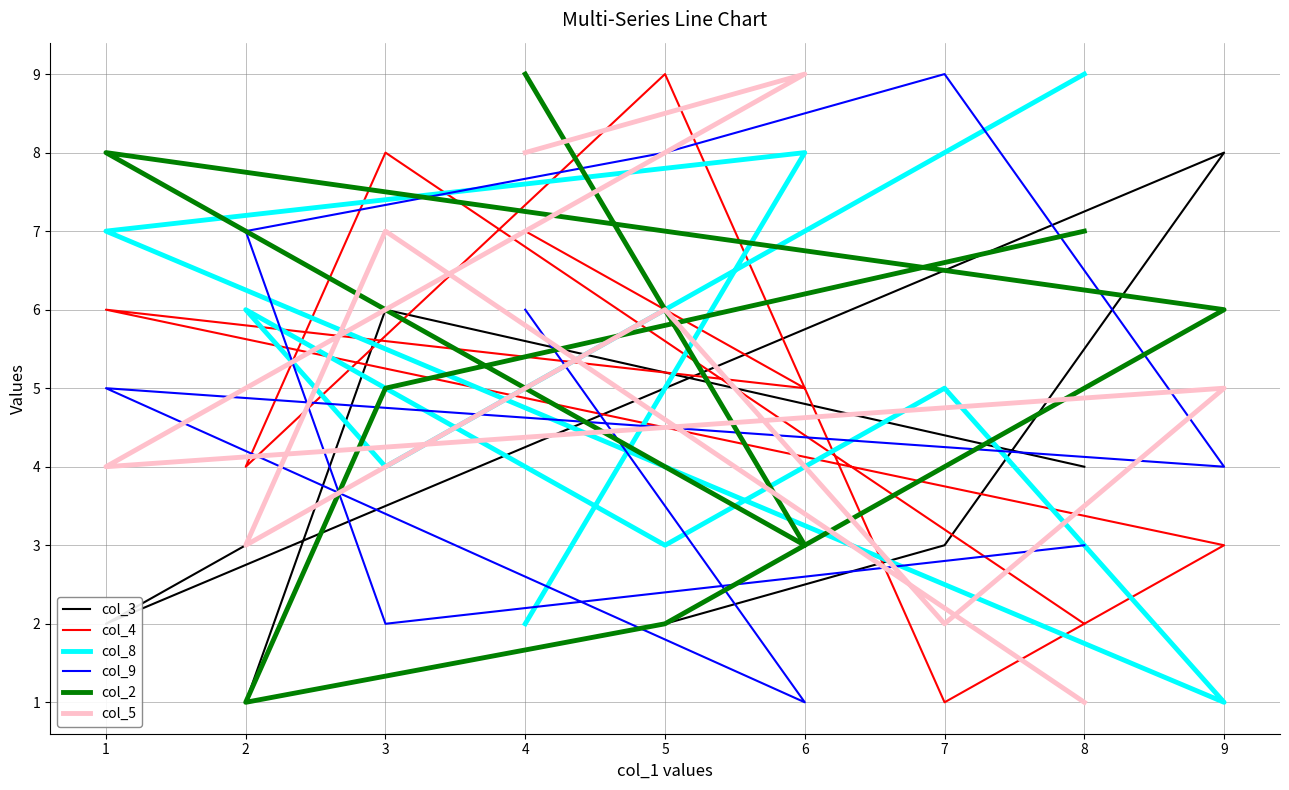

In col_9, how many points are lower than both neighbors (excluding endpoints)?

3